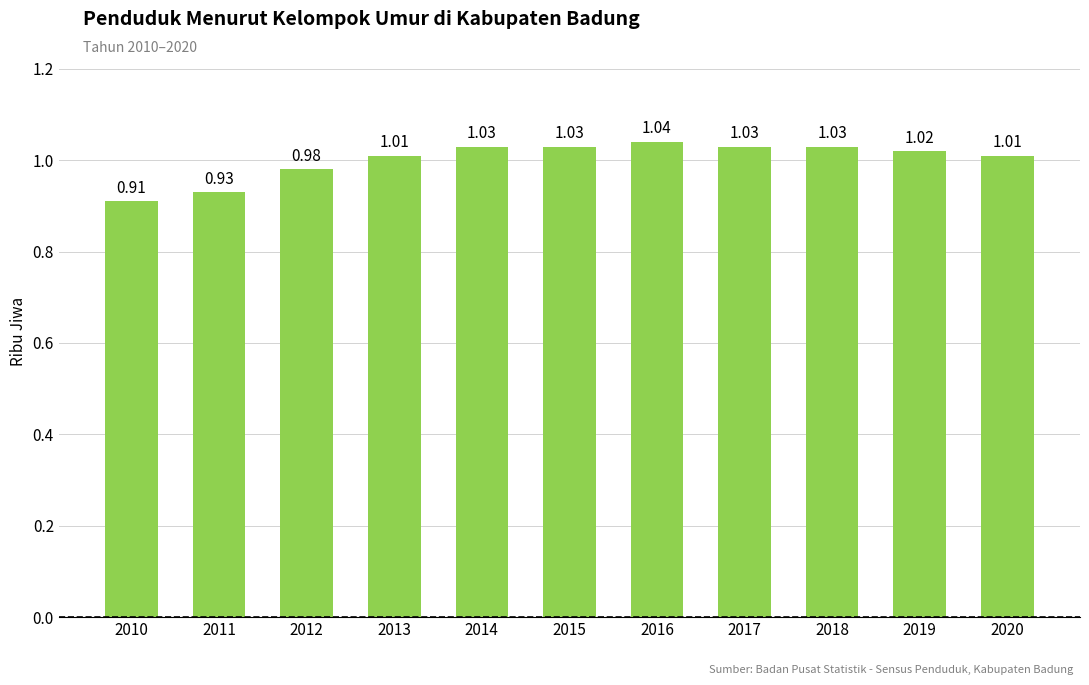

Are the bars grouped side by side (vs. stacked)?

No